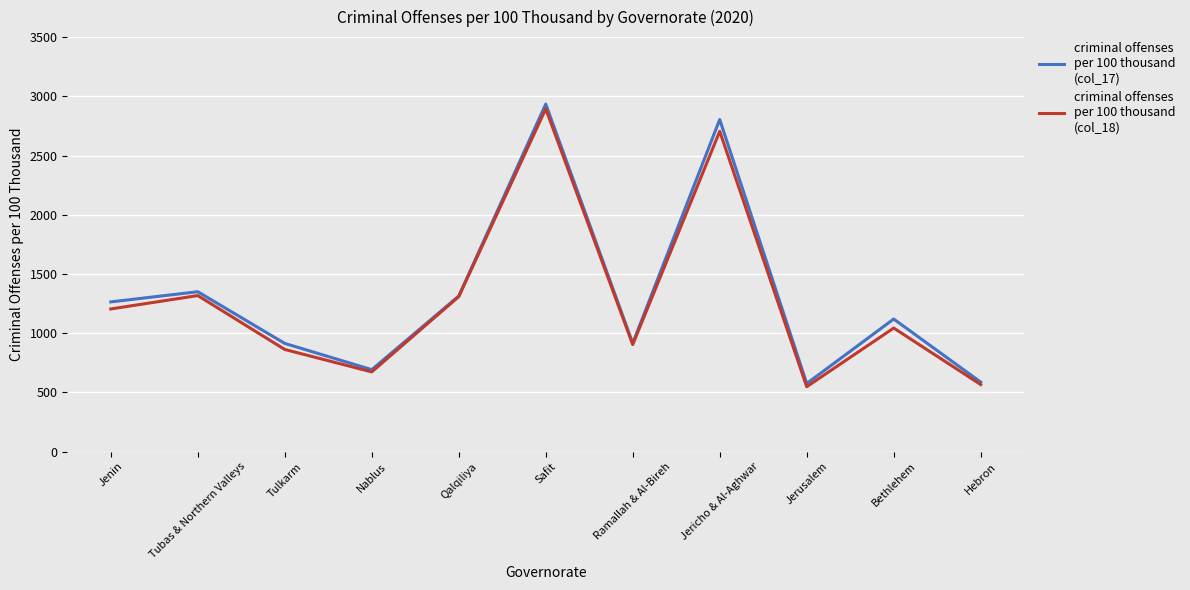

List the series in order of their peak value, highest first.

criminal offenses per 100 thousand (col_17), criminal offenses per 100 thousand (col_18)